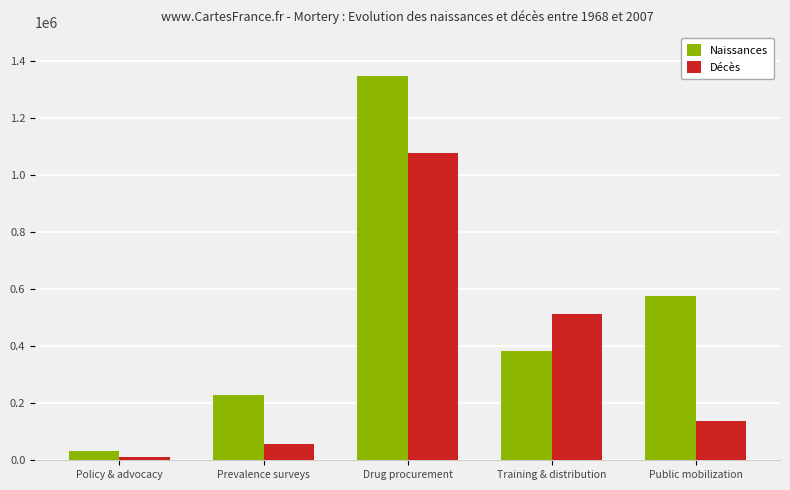

Reading left to right, transcribe all the data shown in this chart.

Naissances: Policy & advocacy=33560.5	Prevalence surveys=229205.5	Drug procurement=1346312.7	Training & distribution=384357.5	Public mobilization=575366.6
Décès: Policy & advocacy=10154.2	Prevalence surveys=56582.3	Drug procurement=1075487.8	Training & distribution=512966.7	Public mobilization=138170.4